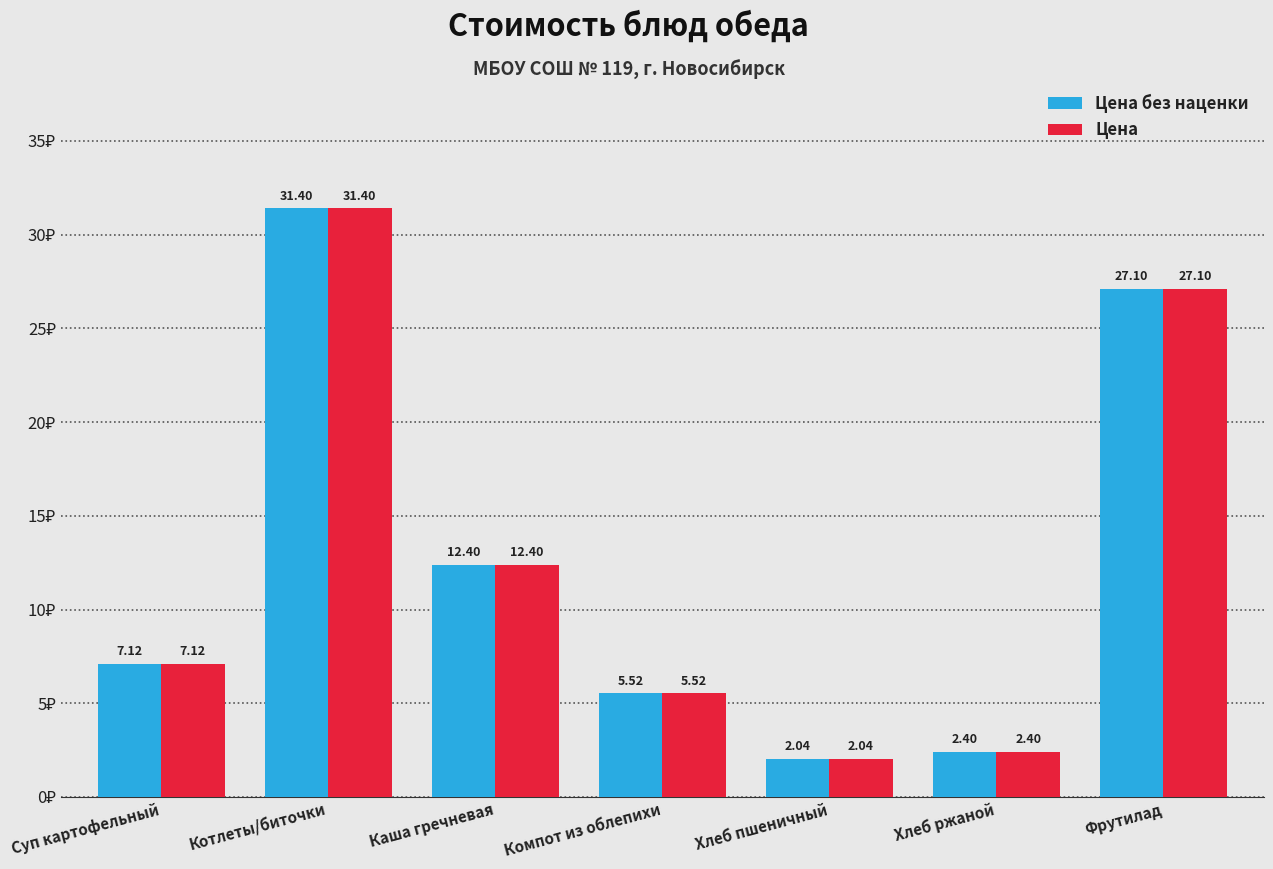

What is the difference between the maximum and minimum values in the Цена без наценки series?

29.4